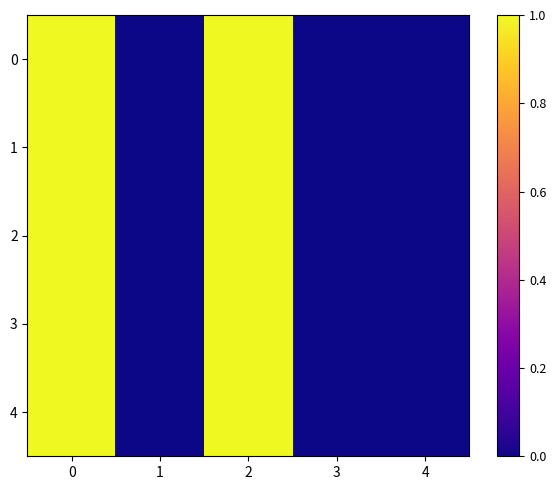

Count the number of categories in the chart.

5